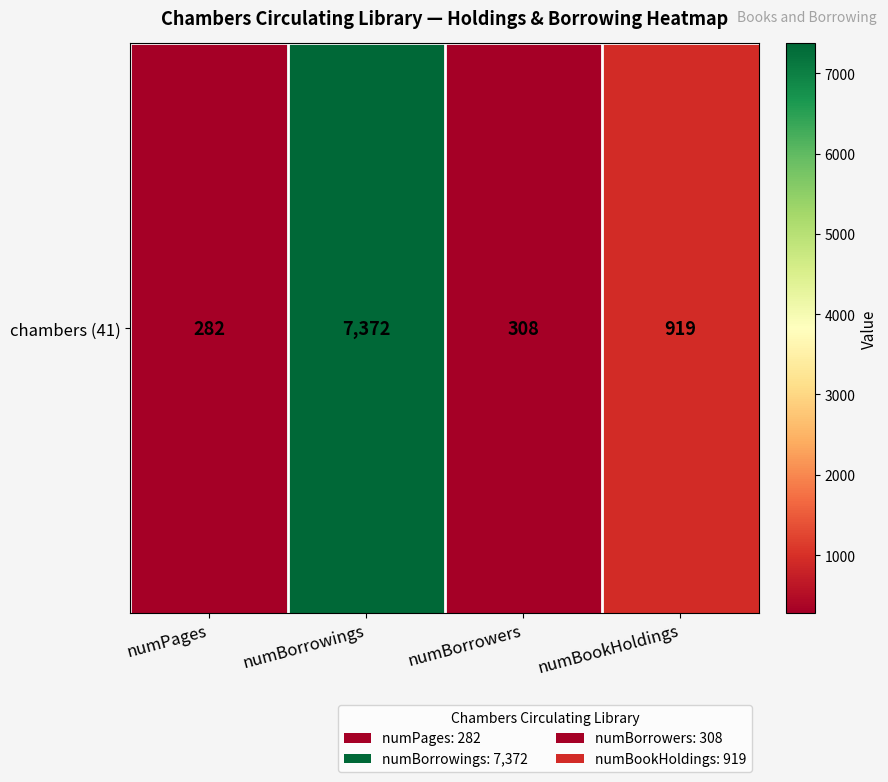

Reading right to left, transcribe all the data shown in this chart.

numBookHoldings=919	numBorrowers=308	numBorrowings=7372	numPages=282